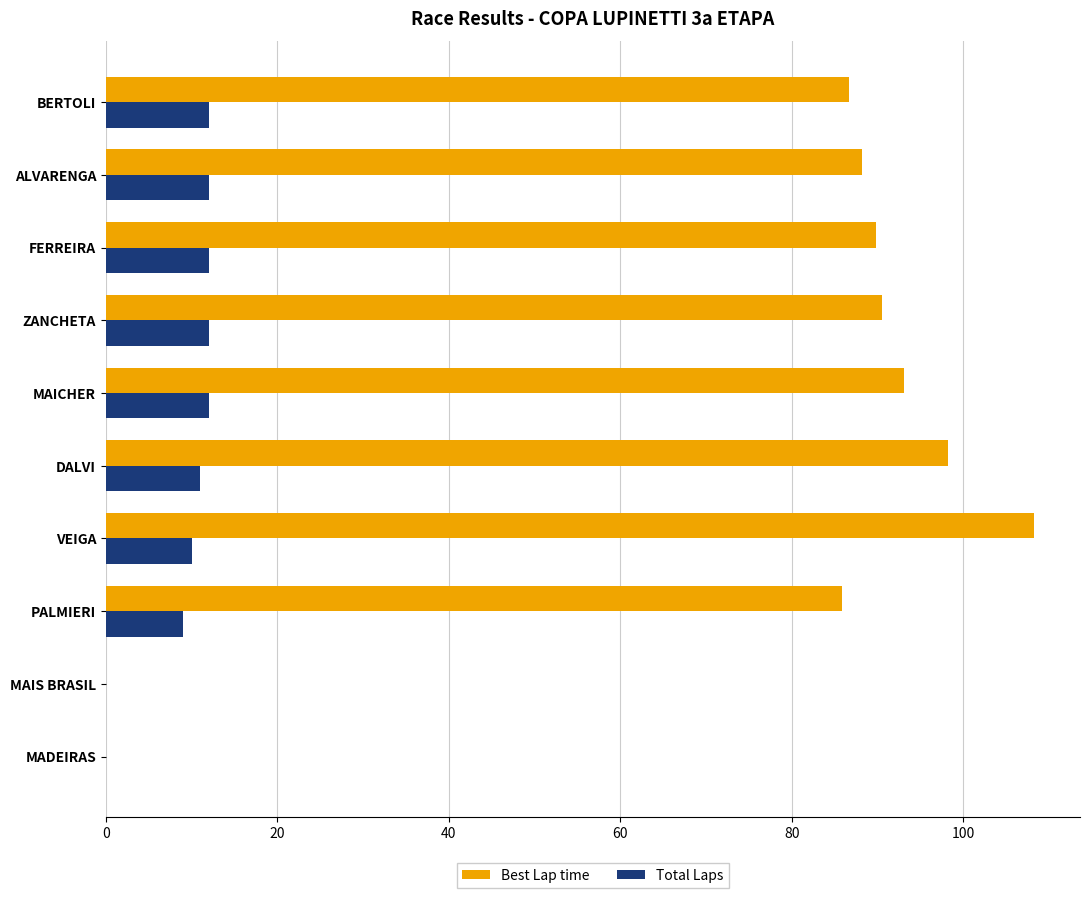

What is the sum of all Best Lap time values?

740.6